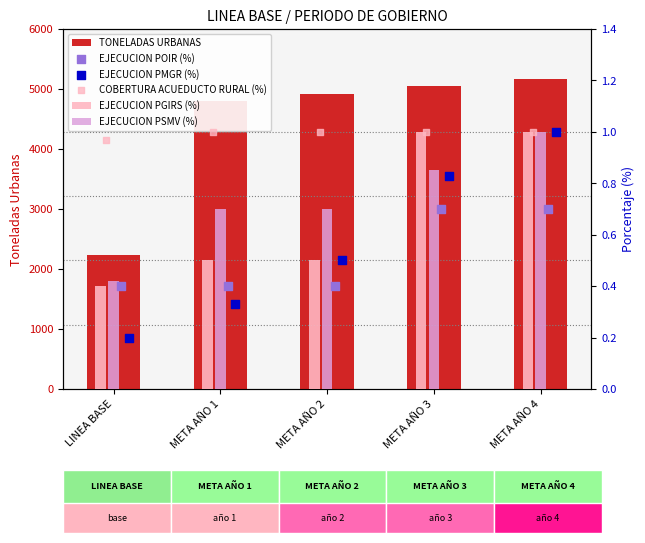

Which series has the largest total across all categories?

TONELADAS URBANAS